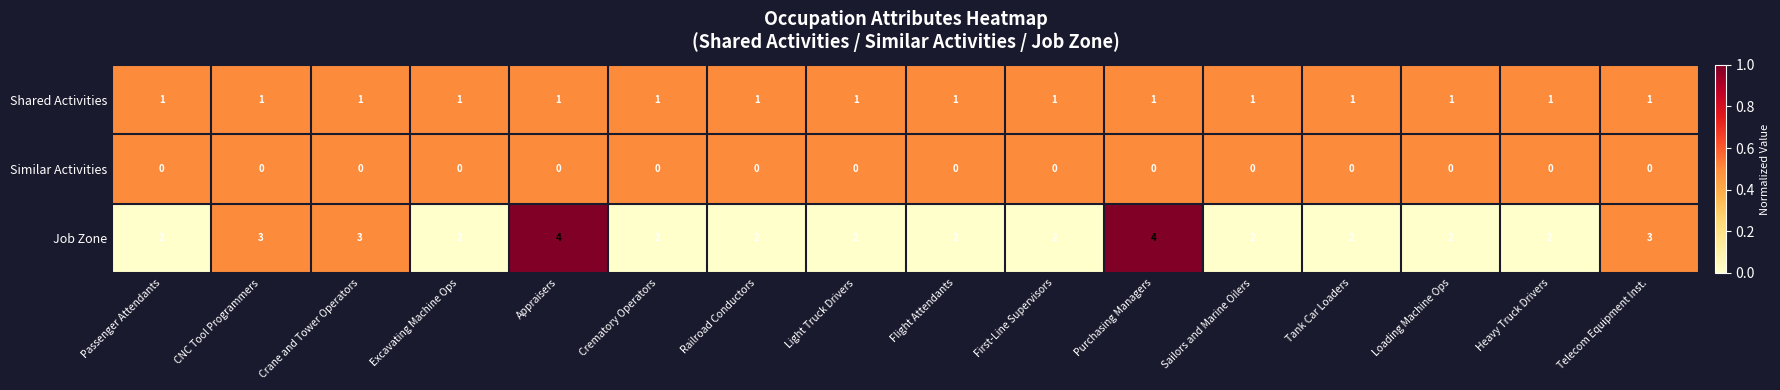

What is the maximum value shown in the chart?

4